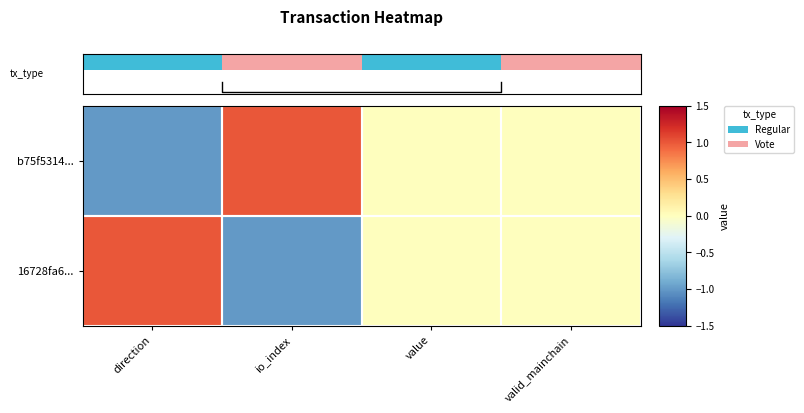

How many categories are shown in the chart?

4